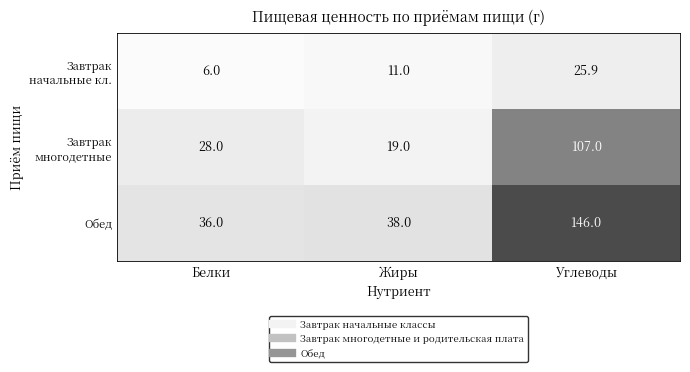

What is the smallest value displayed?

6.0